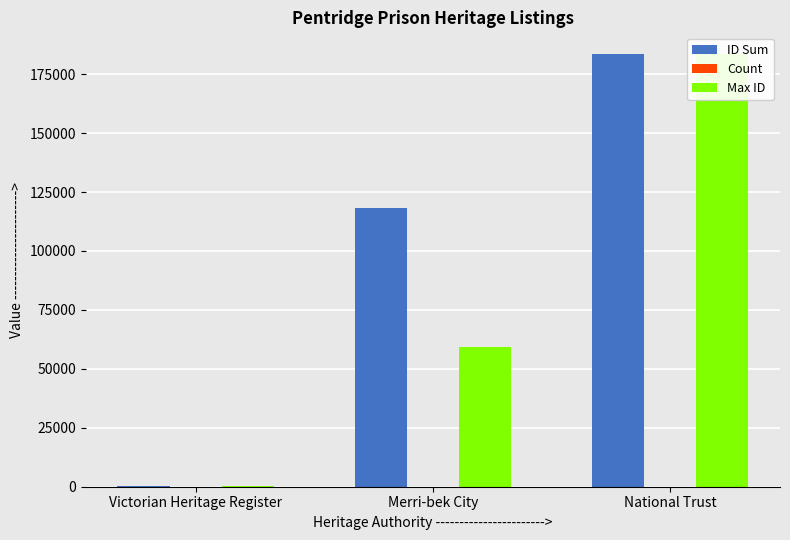

Rank the series at Victorian Heritage Register from highest to lowest value.

ID Sum, Max ID, Count